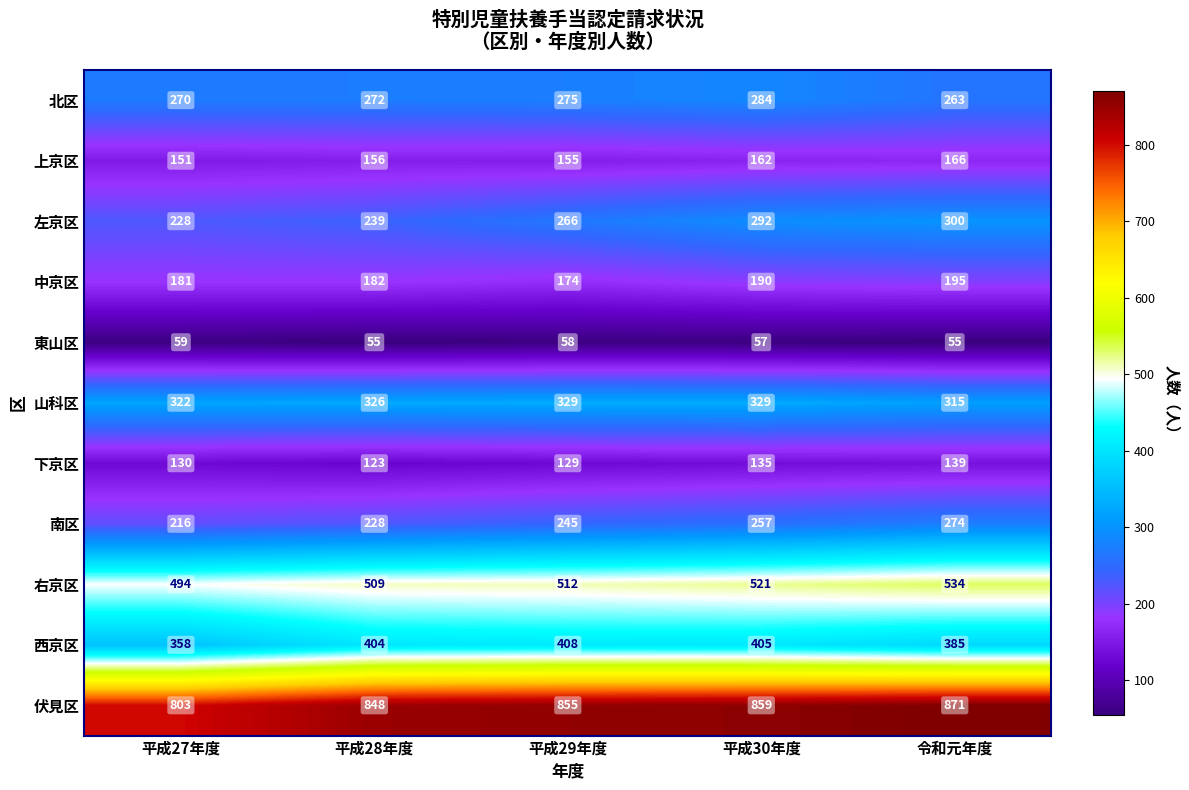

What is the greatest value displayed?

871